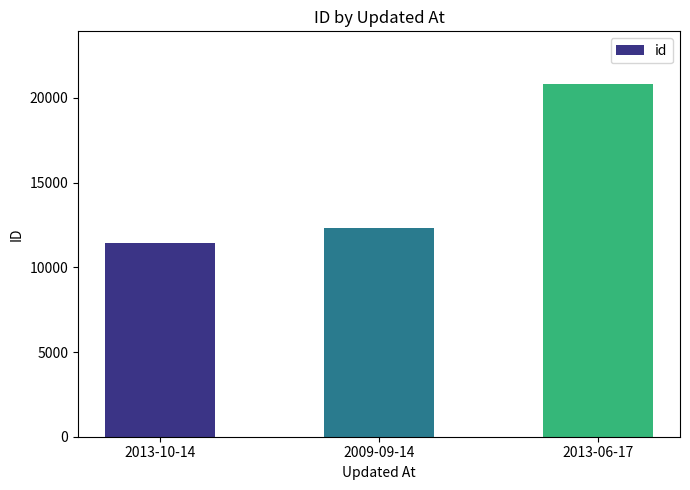

Reading left to right, what are all the values shown in this chart?

2013-10-14=11410	2009-09-14=12340	2013-06-17=20807